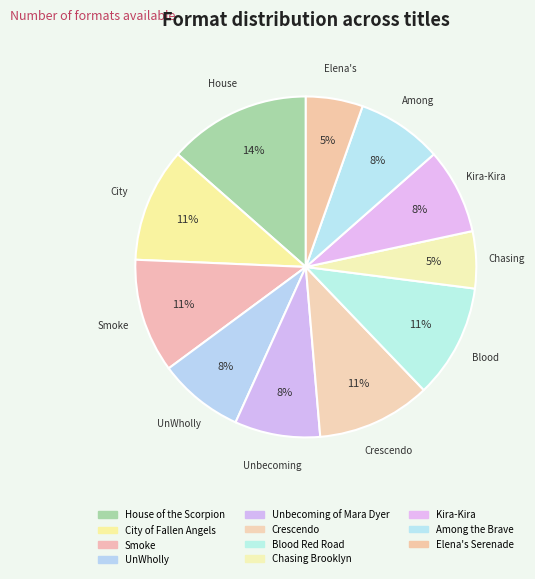

To the nearest percent, what percentage of the pie is Crescendo?

11%